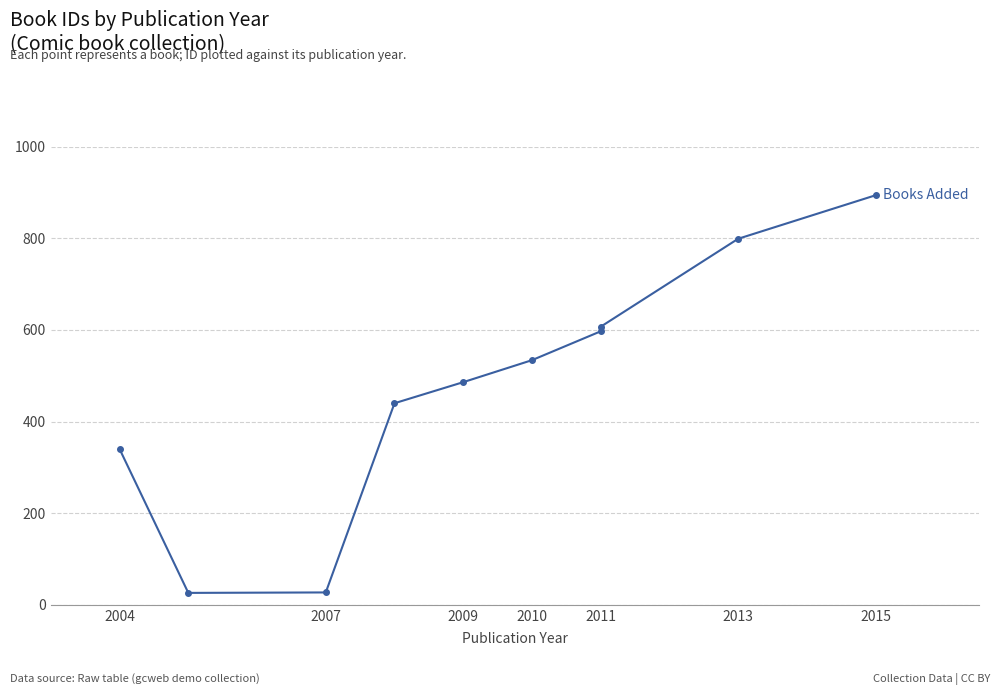

True or false: there are more than 0 points higher than both neighbors.

False